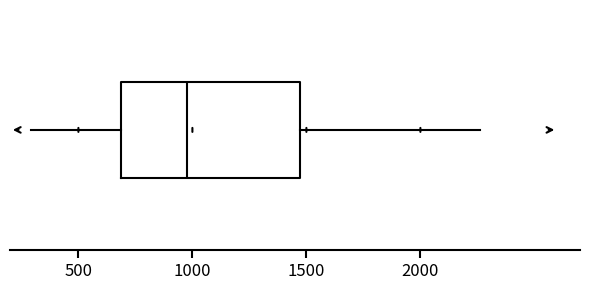

Transcribe this box plot: give where the median line is, the range the box spans, and where the two whiskers end, as read against the x-axis. The values are not printed on the chart, so give them approximately, as read against the axis.

median 1000, box 700 to 1450, whiskers 300 to 2250